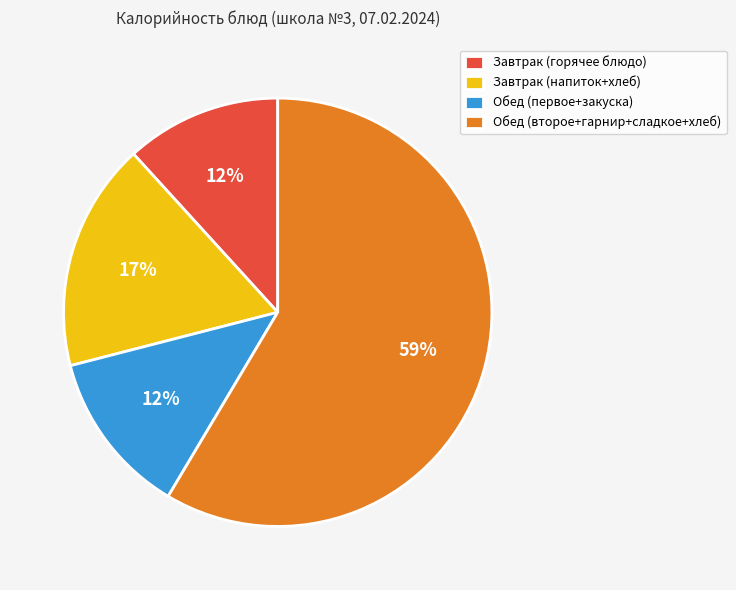

Which slice is the largest?

Обед (второе+гарнир+сладкое+хлеб)